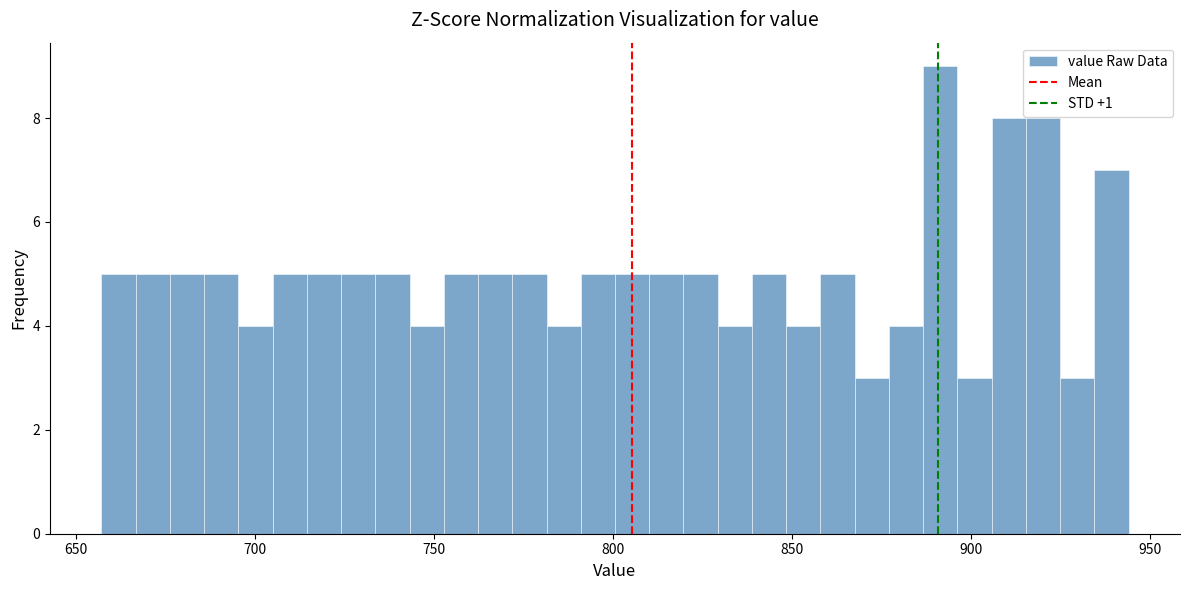

Around what value on the x-axis is the tallest bar? Give the approximate position of its centre, as read against the axis.

890